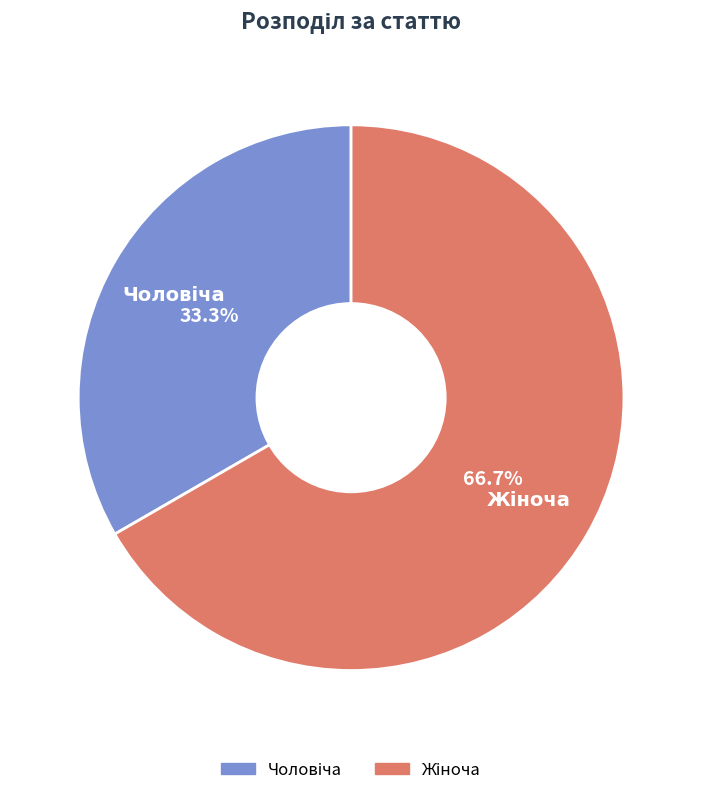

How many slices are in this pie chart?

2